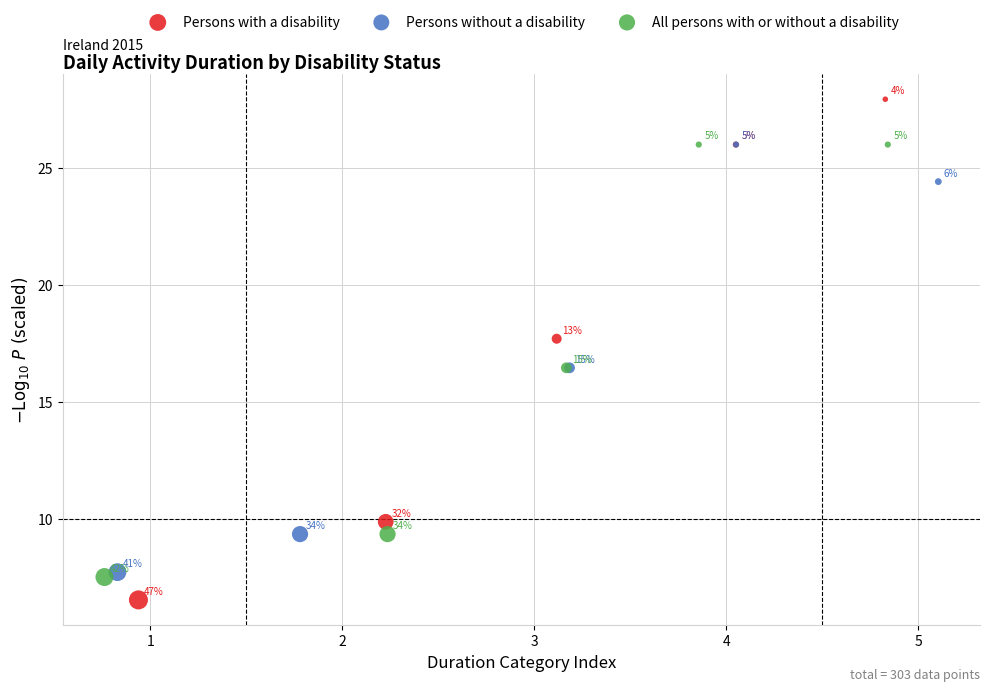

Which series reaches the minimum Y coordinate?

Persons with a disability